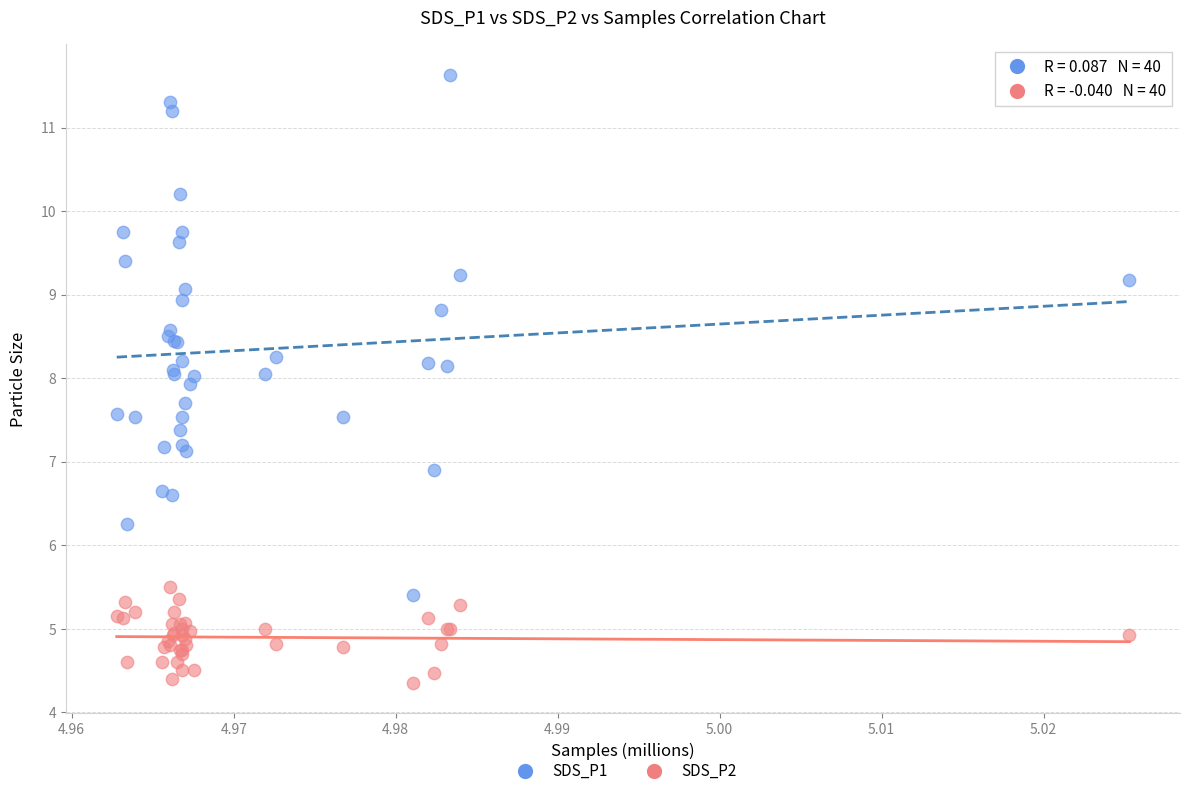

Which series contains the highest Y value?

SDS_P1